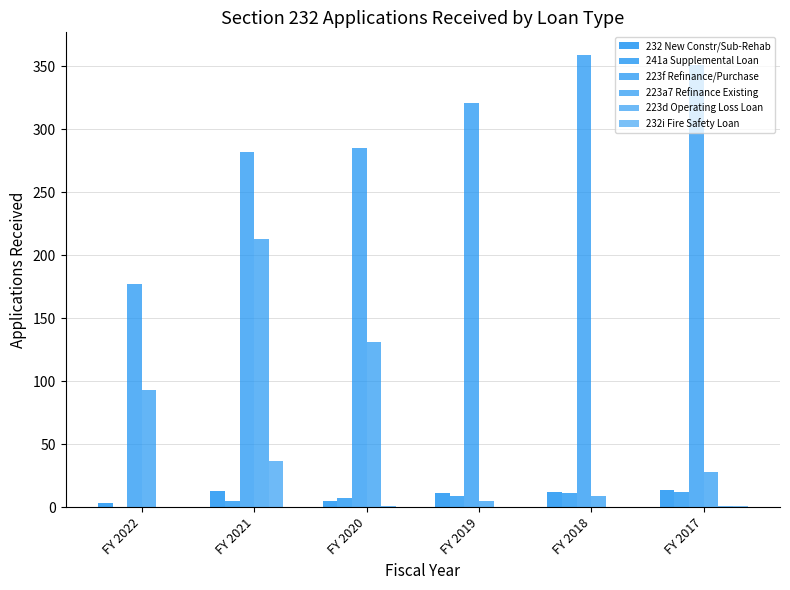

The 232 New Constr/Sub-Rehab series shows 4 at FY 2022. True or false?

False